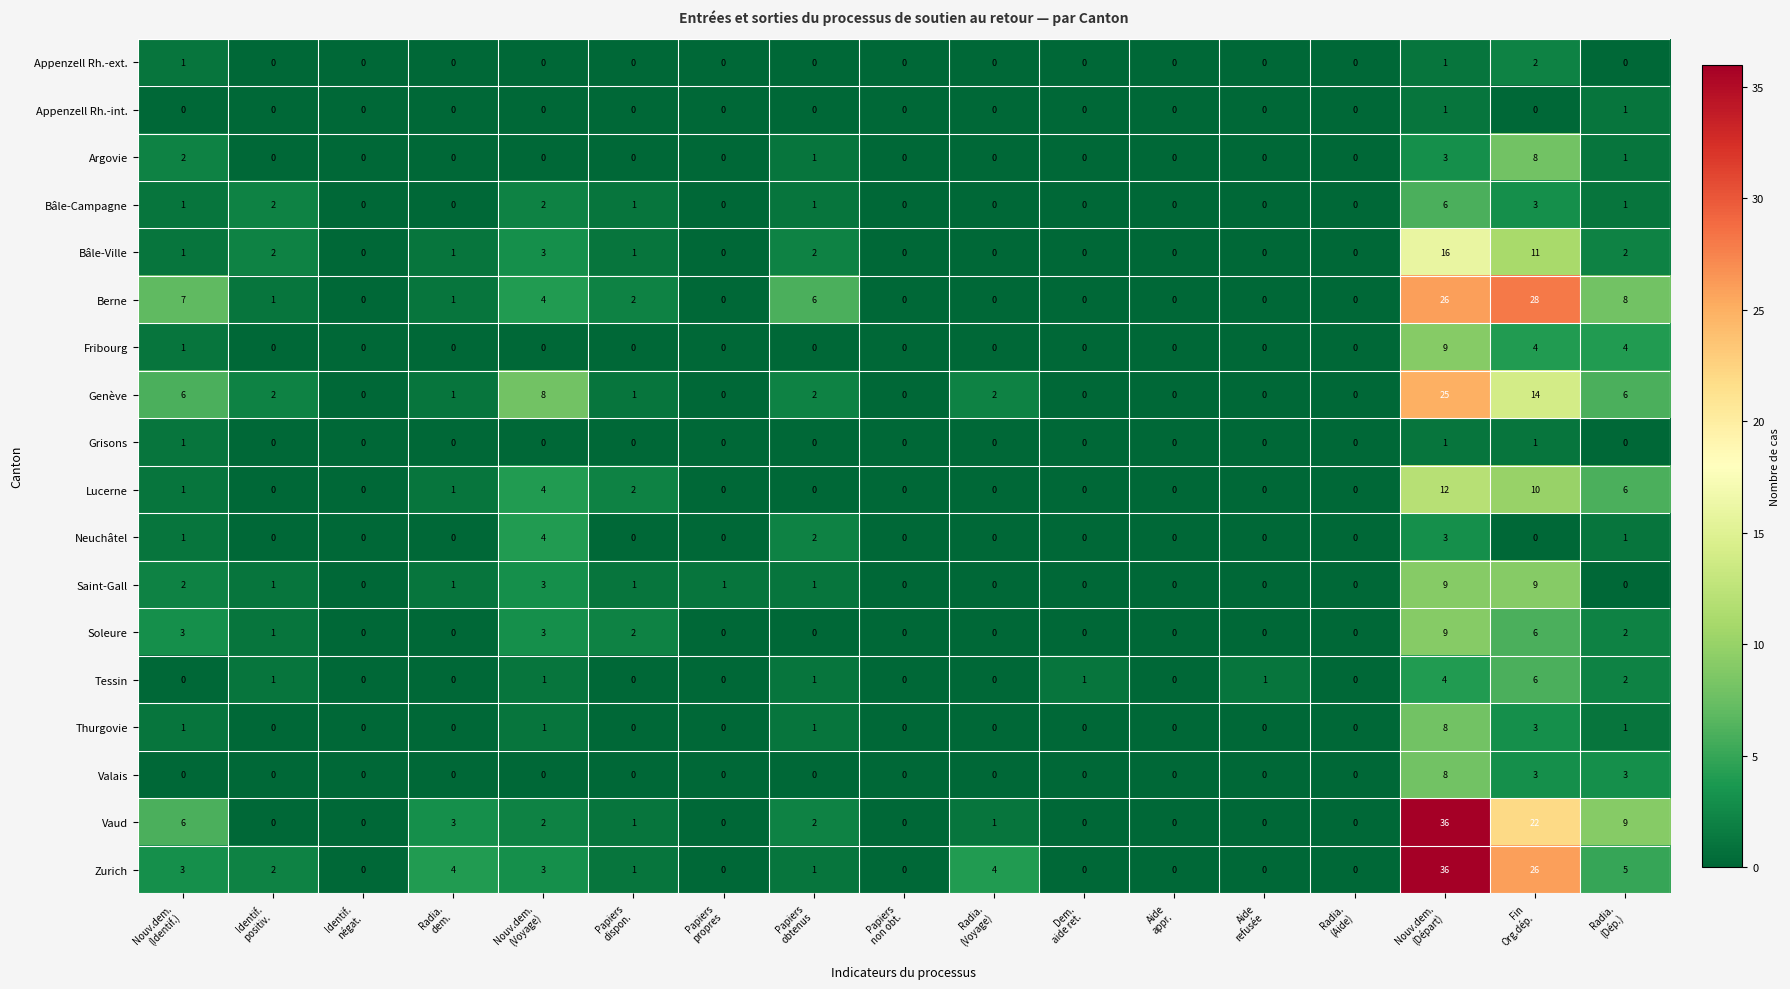

Count the number of categories in the chart.

17